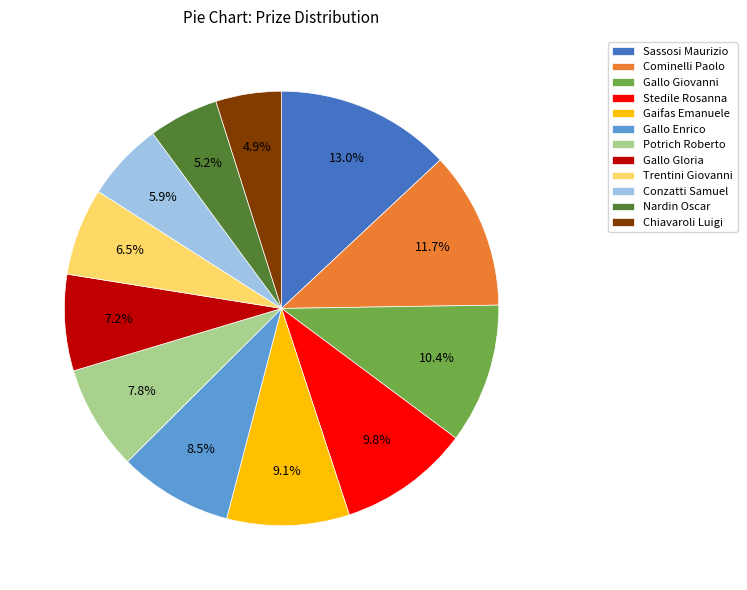

What is the ratio of the value at Gallo Gloria to the value at Cominelli Paolo?

0.6